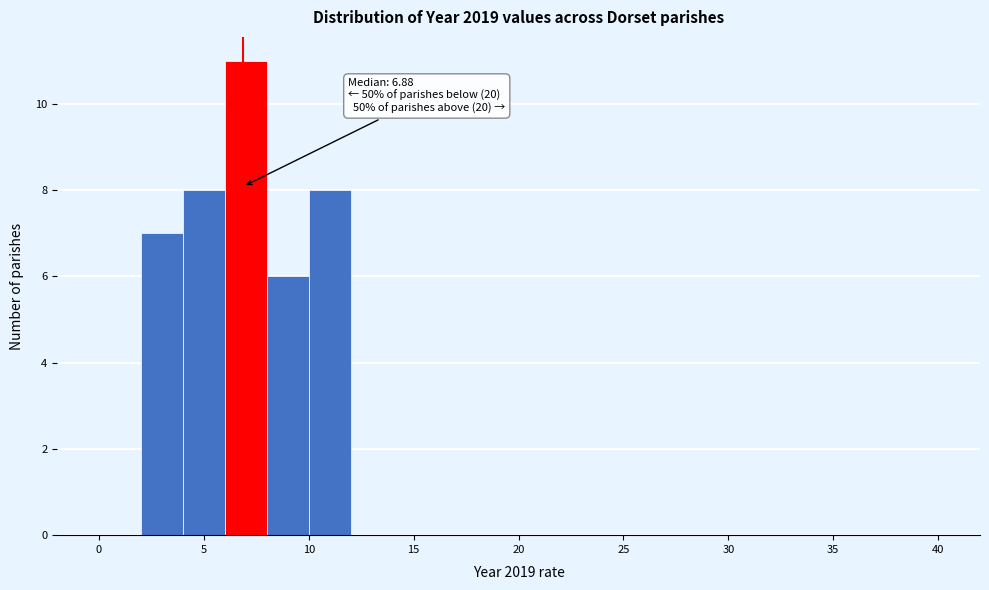

Over which range of the x-axis is the bar tallest?

6 to 8